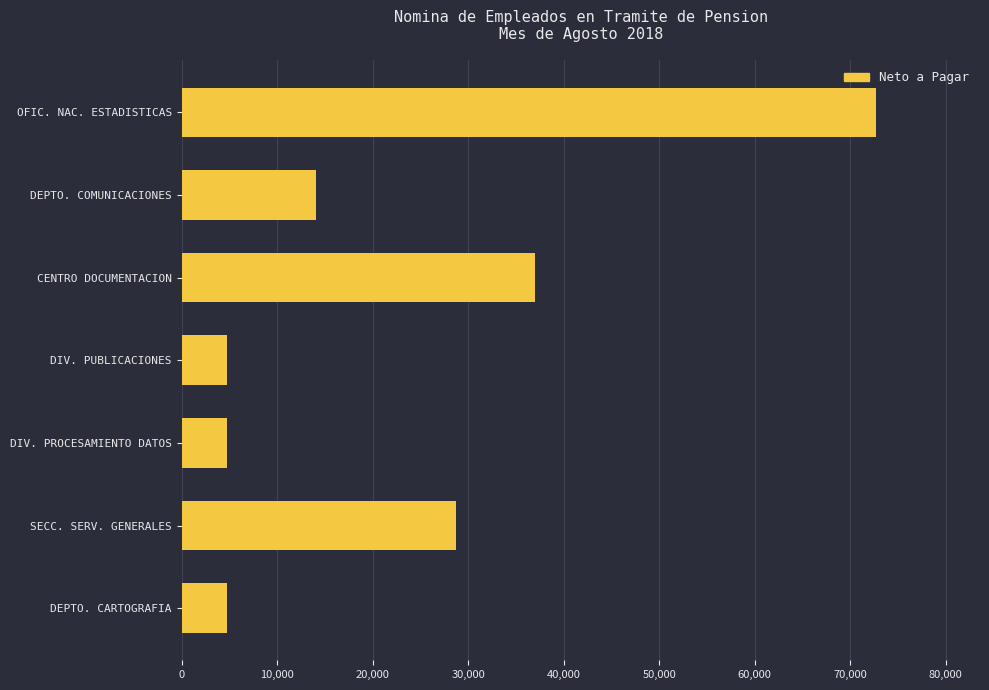

Does the chart contain any negative values?

No